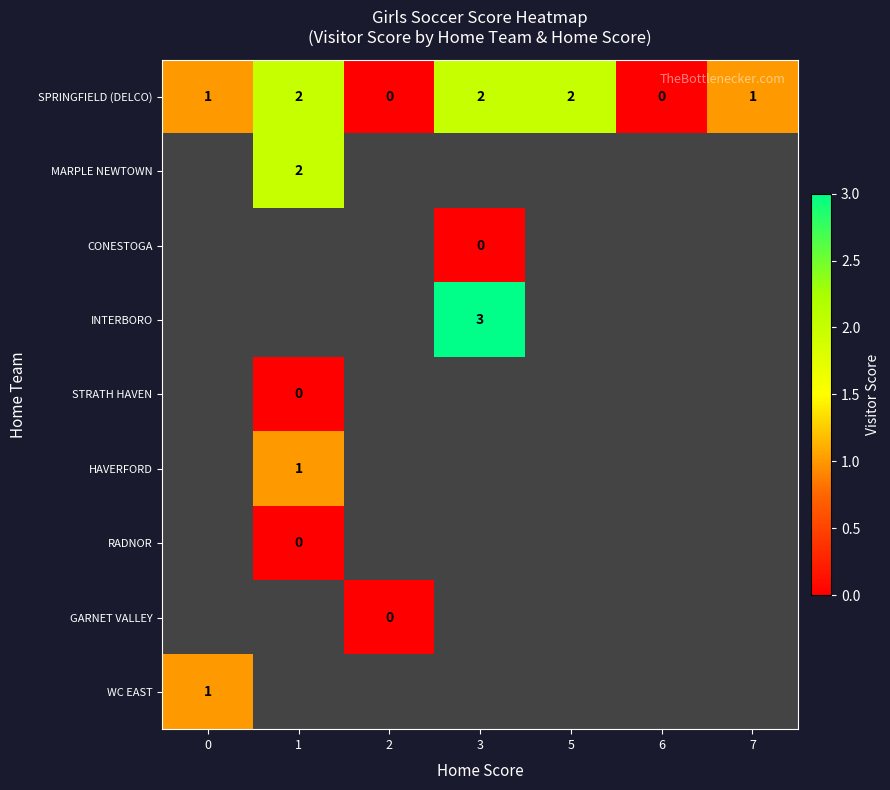

True or false: SPRINGFIELD (DELCO) has a value of -1 at 2.

False